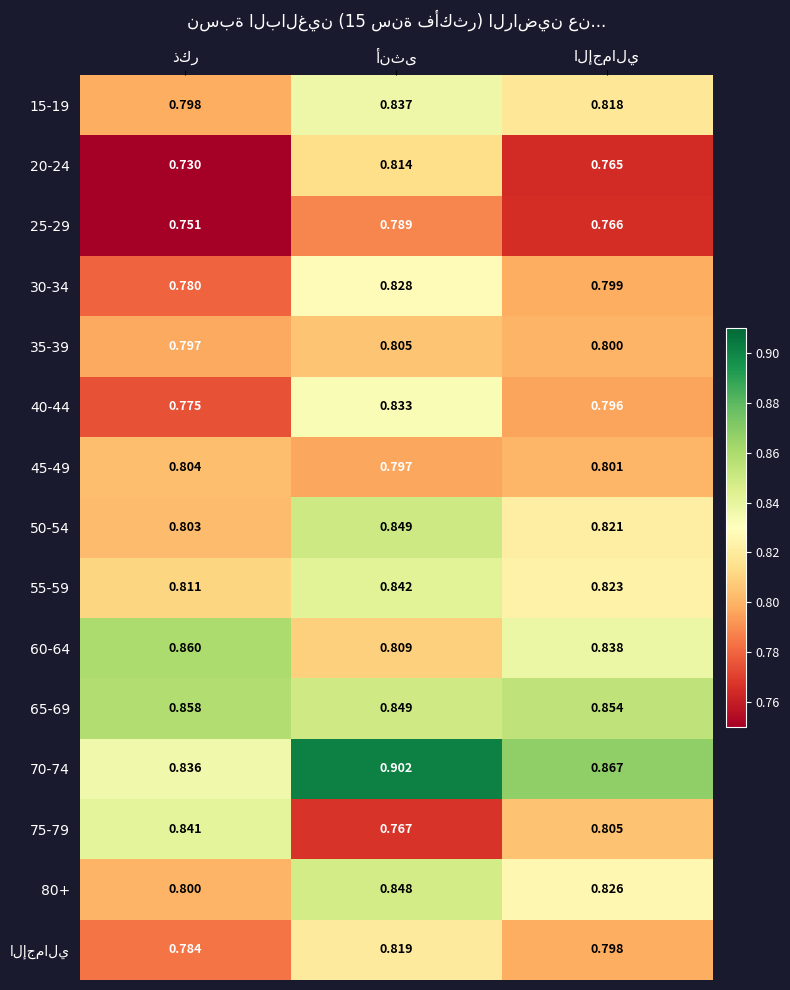

At which label does 50-54 reach its minimum?

ذكر